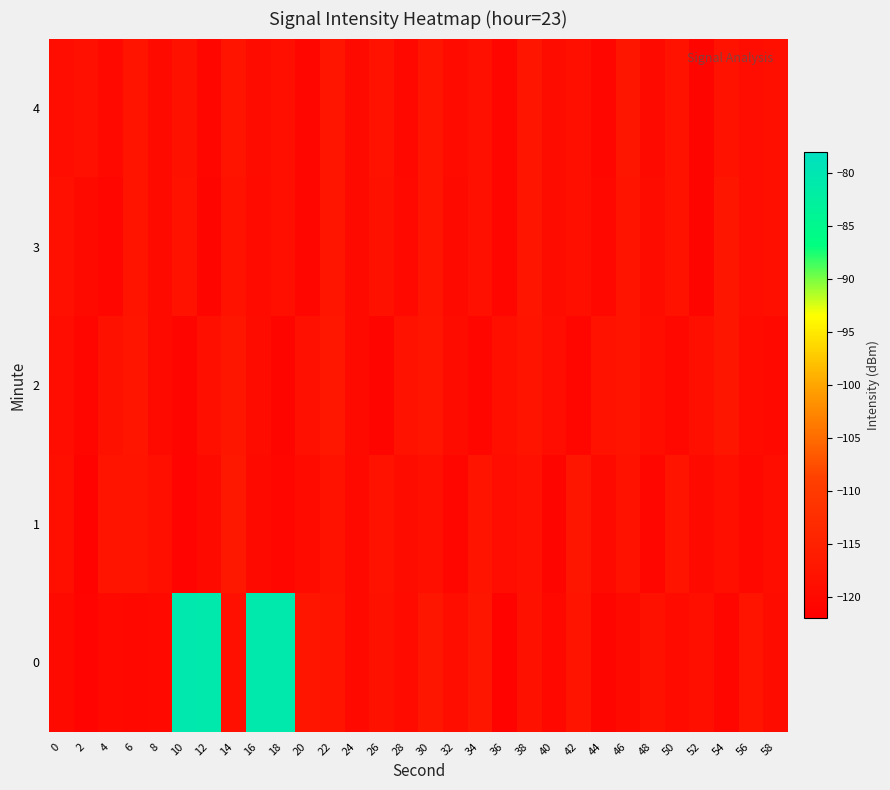

List the series in order of their peak value, lowest first.

3, 4, 2, 1, 0